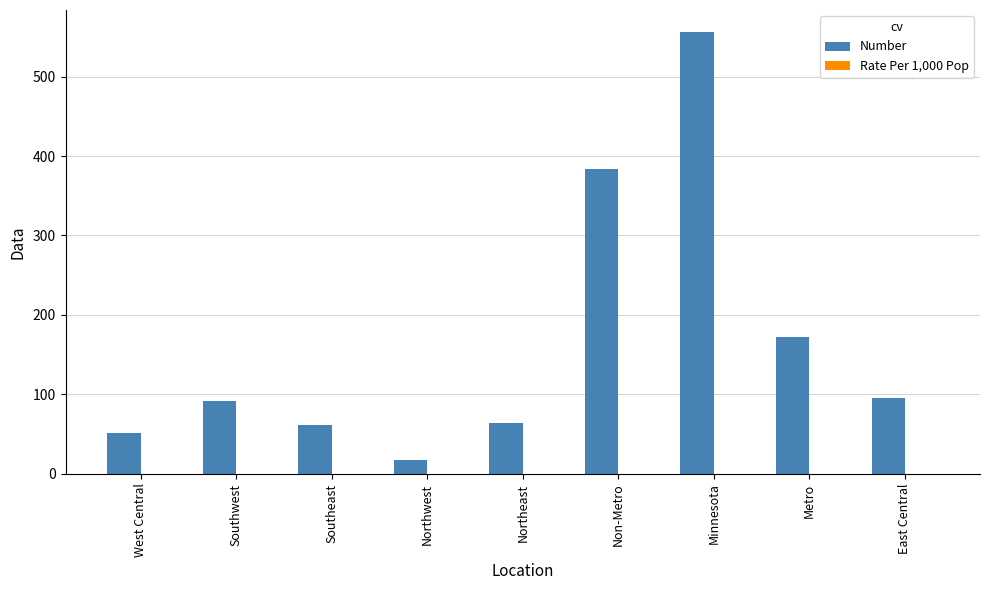

What is the maximum value shown in the chart?

556.0